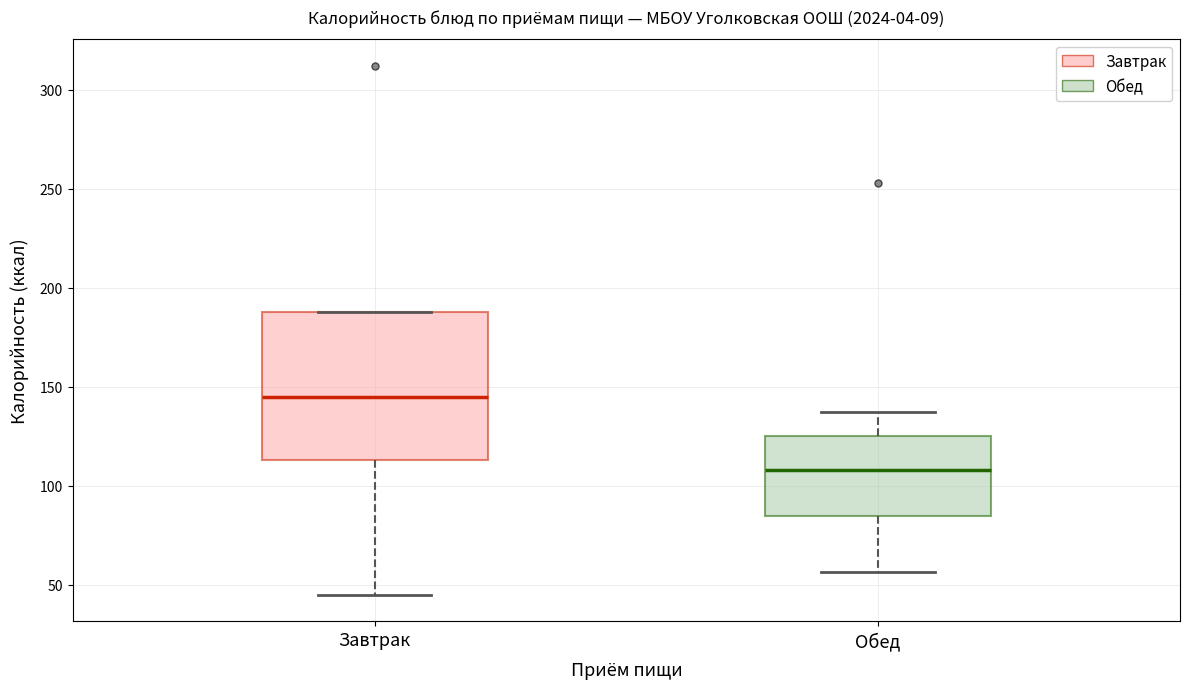

Reading left to right, read every box against the y-axis: the position of its median line, the range the box covers, and the ends of its whiskers. The values are not printed on the chart, so give them approximately, as read against the axis.

Завтрак: median 145, box 115 to 190, whiskers 45 to 190
Обед: median 110, box 85 to 125, whiskers 55 to 135